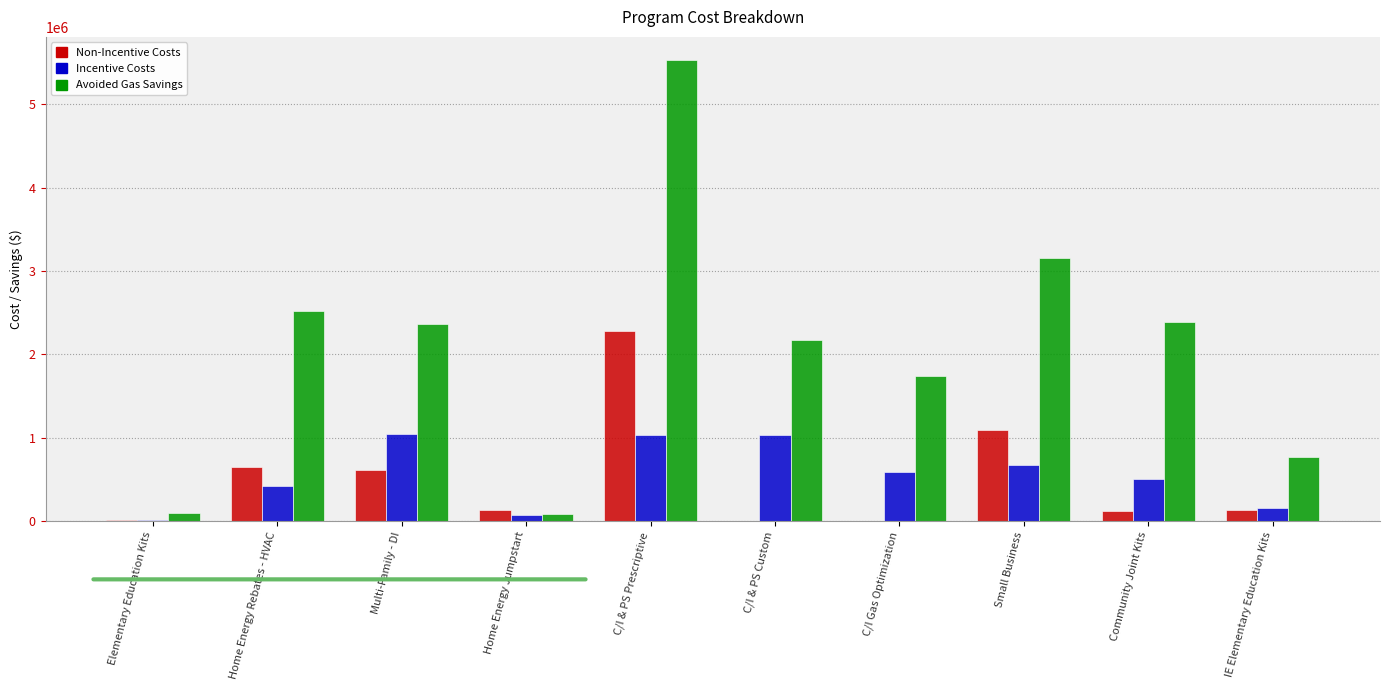

At which category is the sum across all series the highest?

C/I & PS Prescriptive